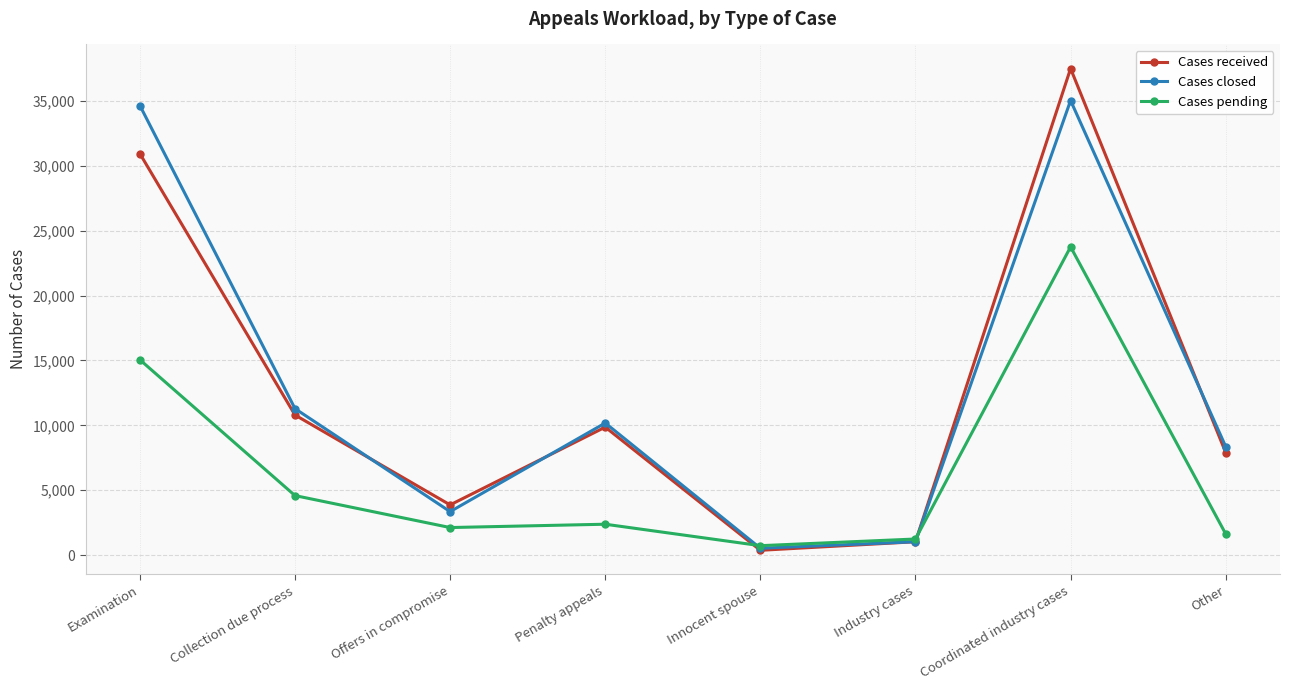

What is the difference between the highest and lowest values at Offers in compromise?

1746